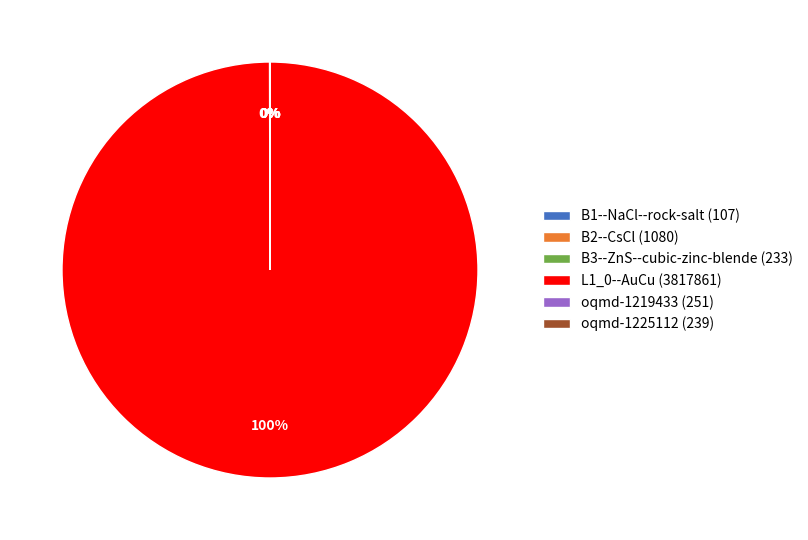

What percentage is the L1_0--AuCu (3817861) slice, to the nearest percent?

100%